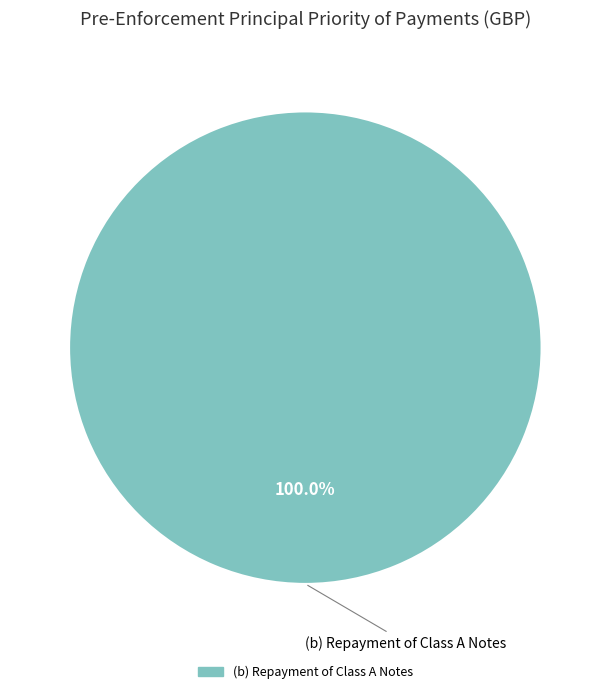

Count the number of slices in the pie.

1